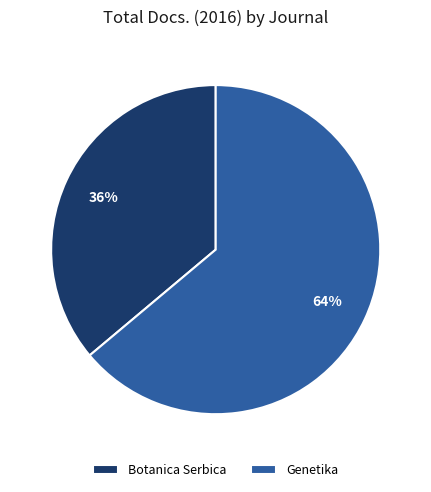

What is the ratio of the value at Genetika to the value at Botanica Serbica?

1.8